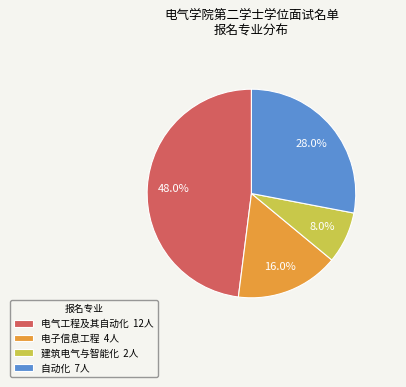

Between 电子信息工程 and 自动化, which is larger?

自动化